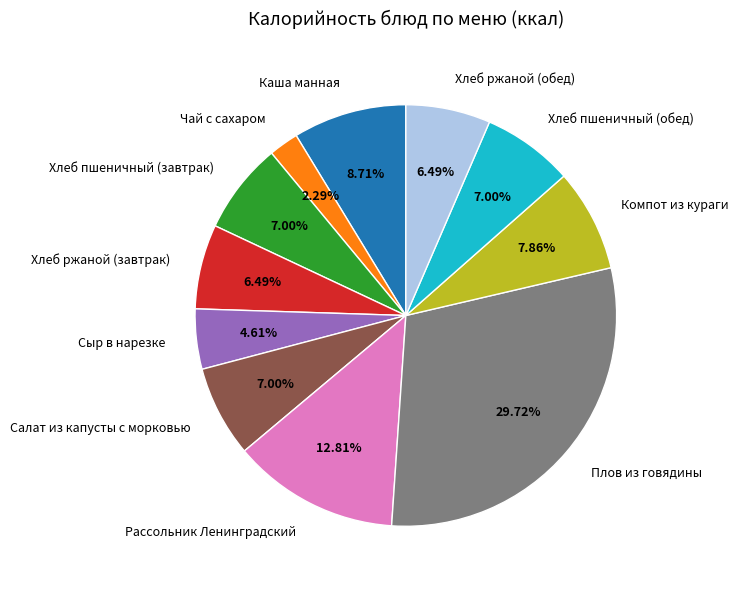

The Рассольник Ленинградский slice represents 13% of the pie. True or false?

True